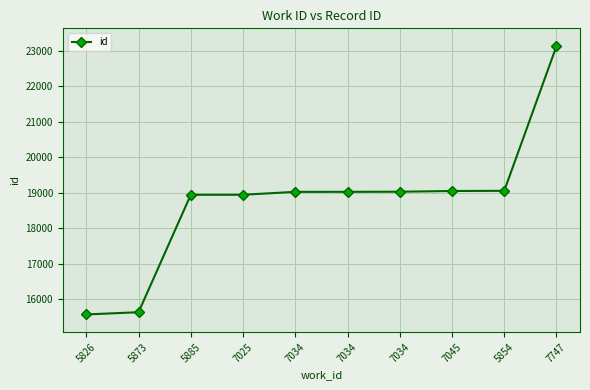

Is this an area chart (filled region under the line)?

No